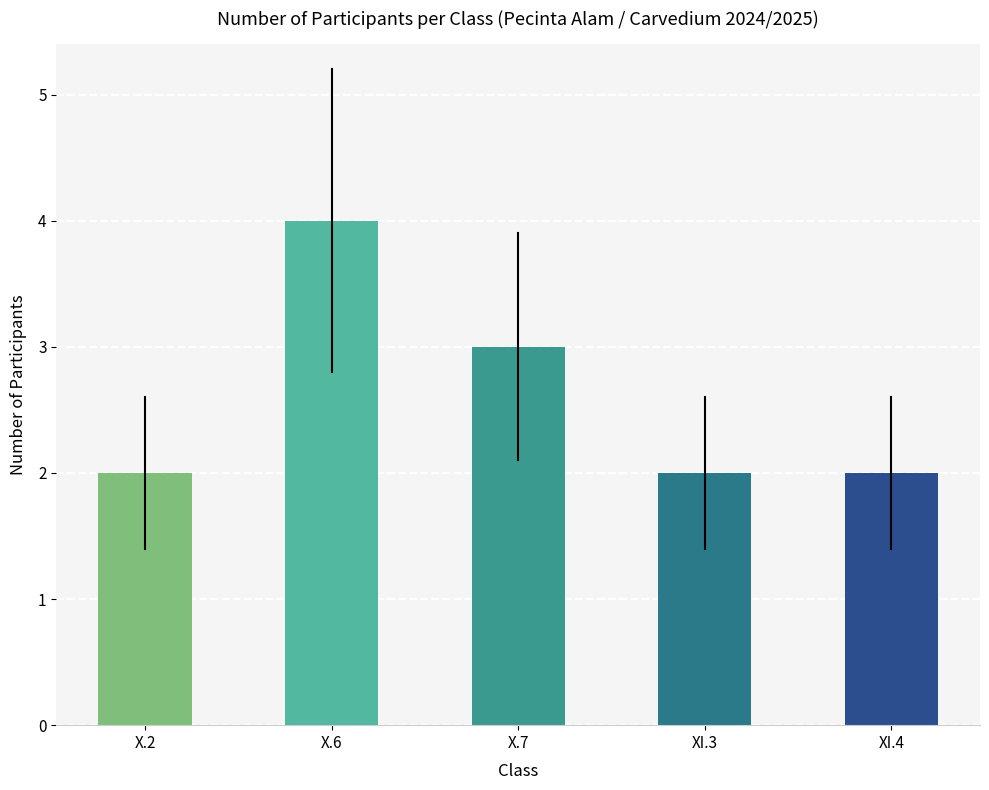

What is the sum of all values?

13